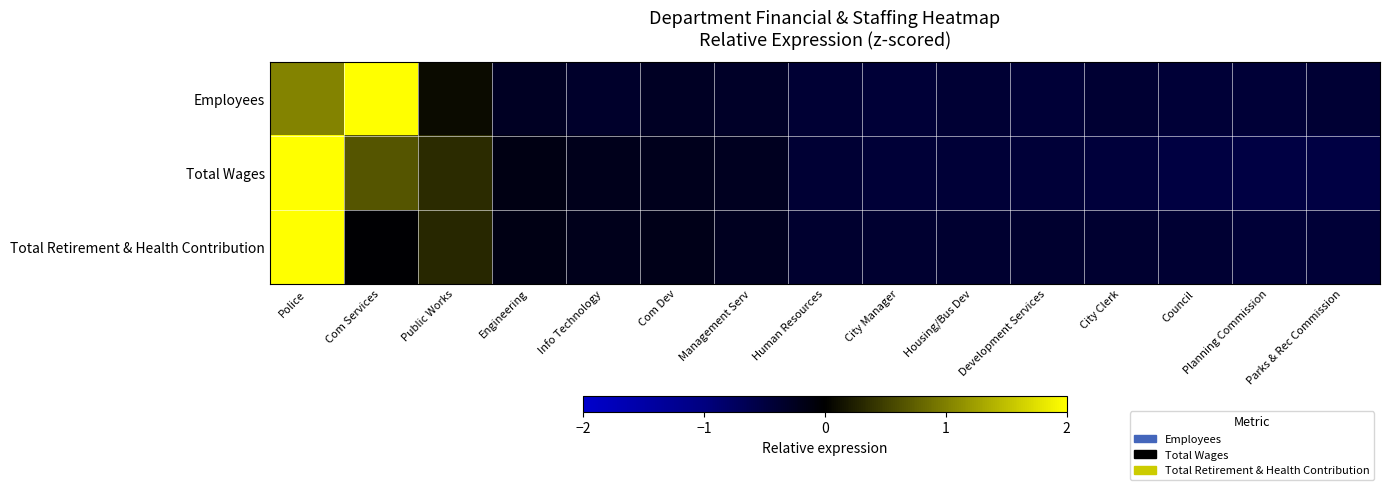

Reading left to right, list all the values displayed in this chart.

Employees: Police=1.0	Com Services=2.0	Public Works=0.1	Engineering=-0.3	Info Technology=-0.3	Com Dev=-0.3	Management Serv=-0.3	Human Resources=-0.4	City Manager=-0.4	Housing/Bus Dev=-0.4	Development Services=-0.4	City Clerk=-0.4	Council=-0.4	Planning Commission=-0.4	Parks & Rec Commission=-0.4
Total Wages: Police=2.0	Com Services=0.7	Public Works=0.3	Engineering=-0.1	Info Technology=-0.2	Com Dev=-0.2	Management Serv=-0.3	Human Resources=-0.4	City Manager=-0.4	Housing/Bus Dev=-0.4	Development Services=-0.4	City Clerk=-0.5	Council=-0.5	Planning Commission=-0.5	Parks & Rec Commission=-0.5
Total Retirement & Health Contribution: Police=2.0	Com Services=-0.0	Public Works=0.3	Engineering=-0.2	Info Technology=-0.2	Com Dev=-0.2	Management Serv=-0.3	Human Resources=-0.4	City Manager=-0.4	Housing/Bus Dev=-0.4	Development Services=-0.4	City Clerk=-0.4	Council=-0.4	Planning Commission=-0.4	Parks & Rec Commission=-0.4